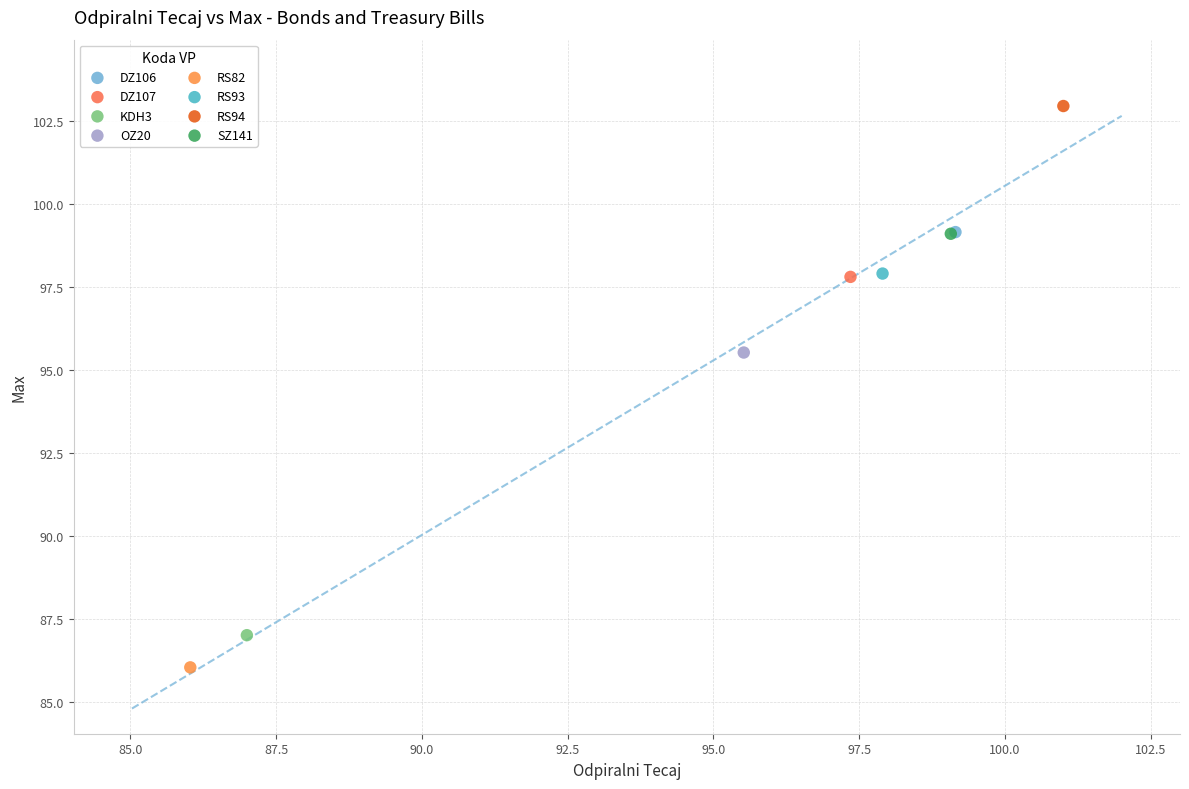

What are all the series names shown in the legend?

DZ106, DZ107, KDH3, OZ20, RS82, RS93, RS94, SZ141